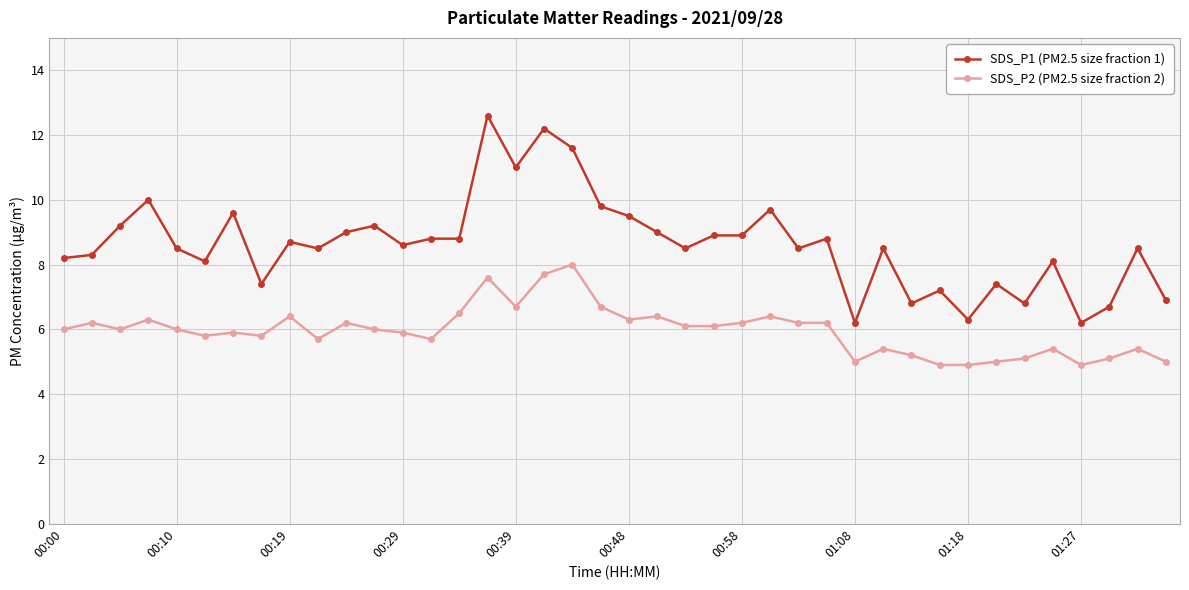

What is the value of the SDS_P2 (PM2.5 size fraction 2) point at the 4th from the left?

6.3